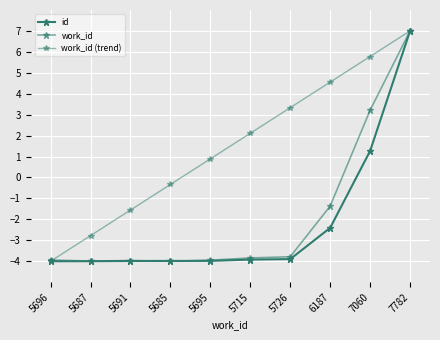

Count the number of data series in this chart.

3